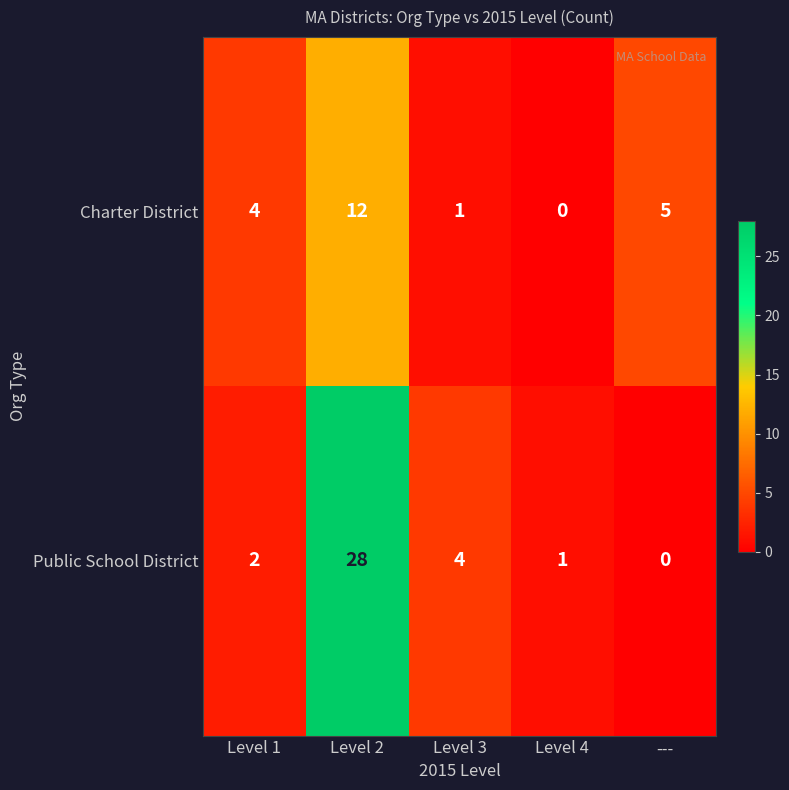

Count the number of categories in the chart.

5